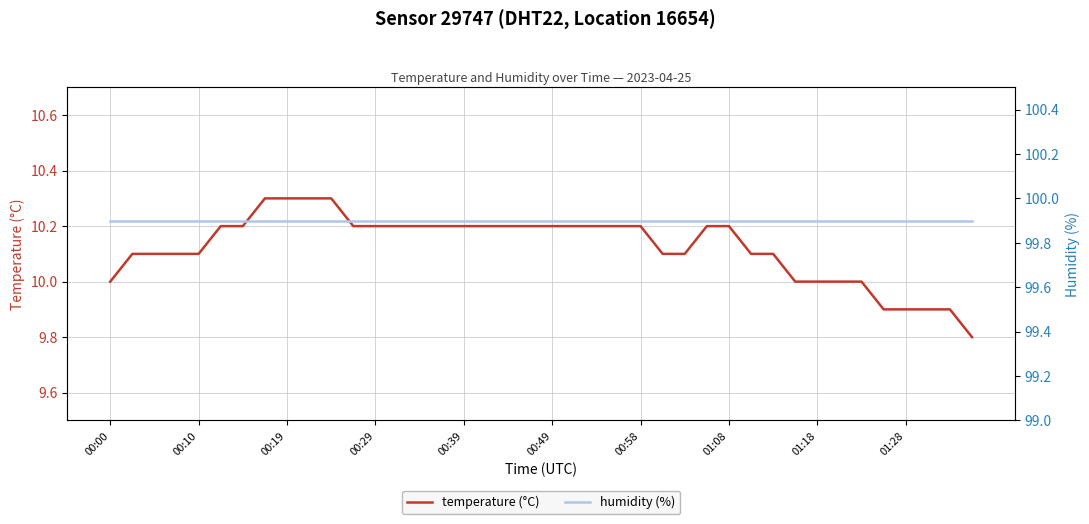

What is the label of the 30th point from the right?

10